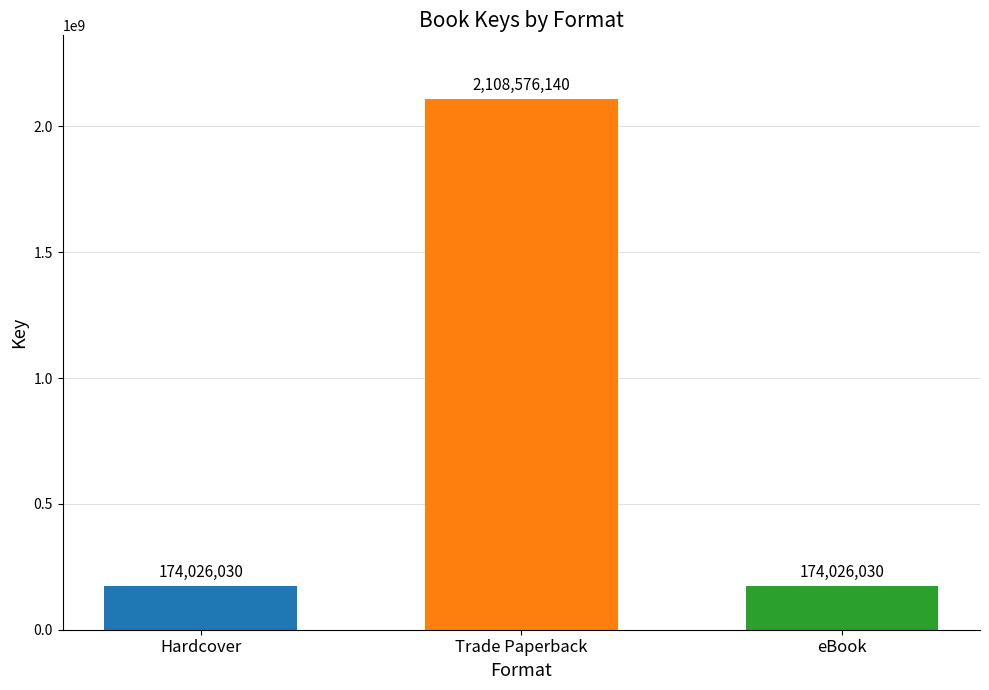

What is the difference between the highest and lowest values at Trade Paperback?

1934550110